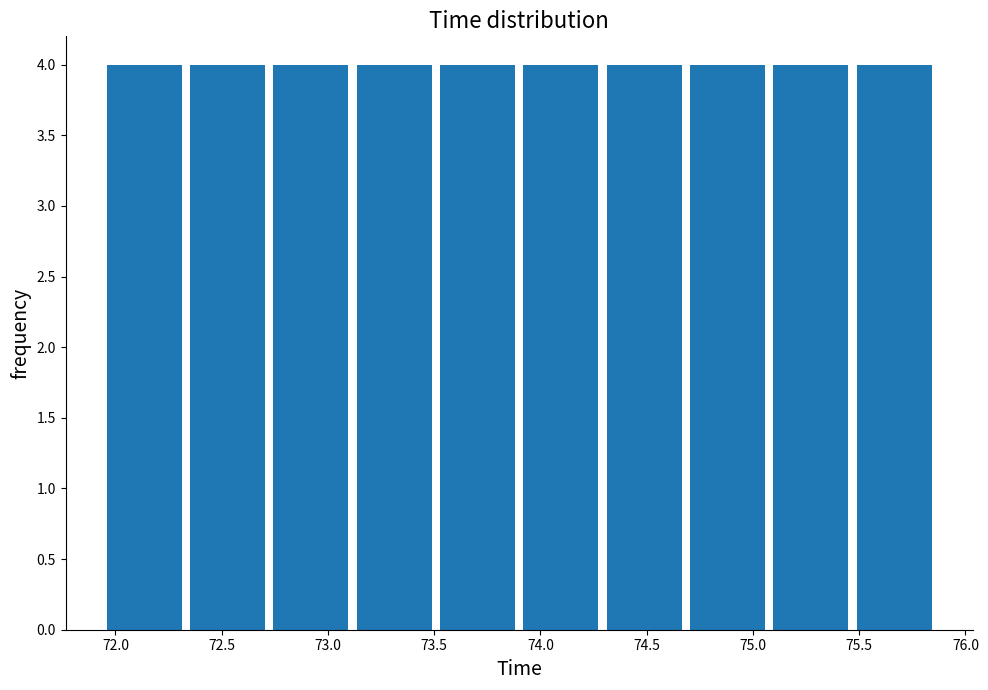

Reading left to right, transcribe this chart: for each bar, give the range it covers on the x-axis and its height. Neither the bar edges nor the heights are printed on the chart, so give them approximately, as read against the axes.

71.95 to 72.35: 4
72.35 to 72.75: 4
72.75 to 73.15: 4
73.15 to 73.55: 4
73.55 to 73.90: 4
73.90 to 74.30: 4
74.30 to 74.70: 4
74.70 to 75.10: 4
75.10 to 75.50: 4
75.50 to 75.90: 4